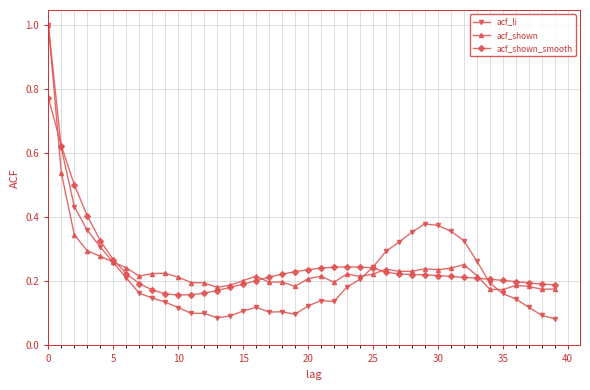

At how many categories does at least one series exceed 0?

40